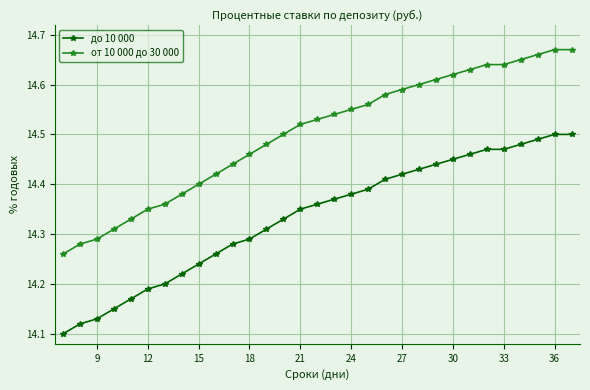

Which series has the widest spread of values?

от 10 000 до 30 000